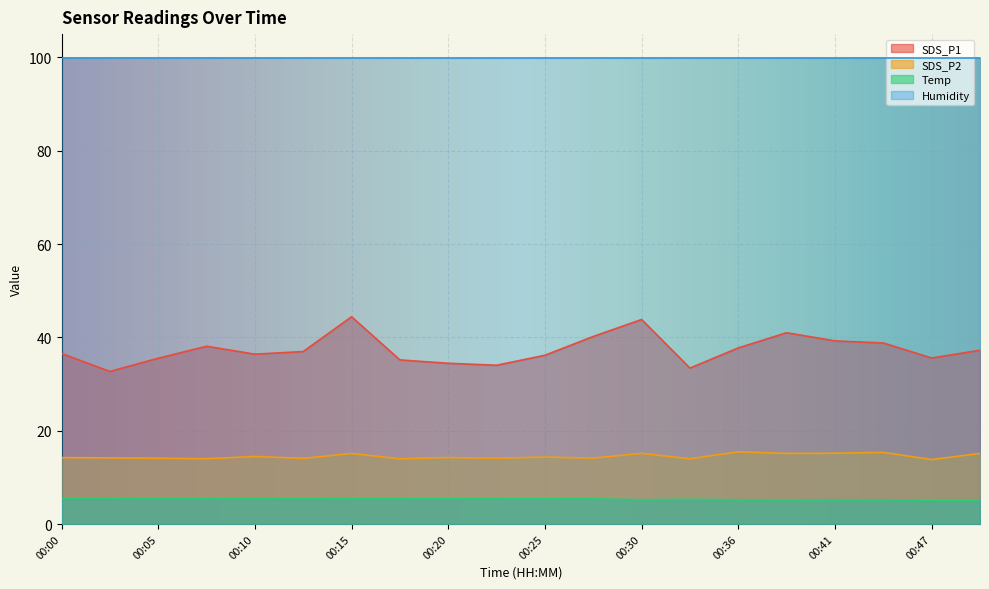

At which category does Temp reach its first local peak?

00:33